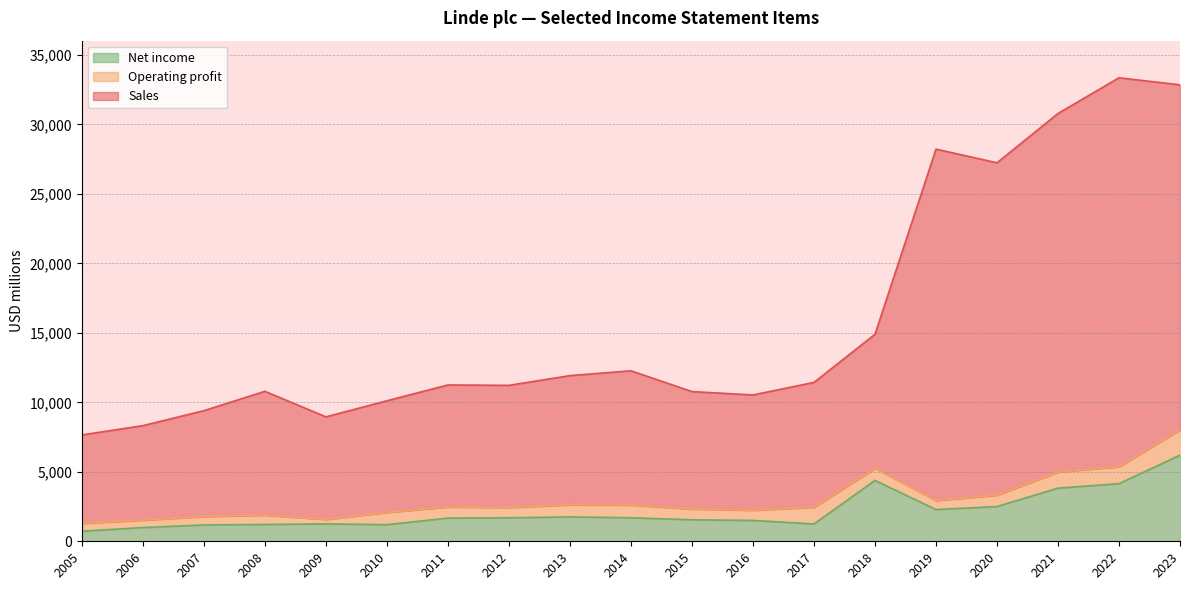

What is the value of the Net income point at the 15th from the left?

2285